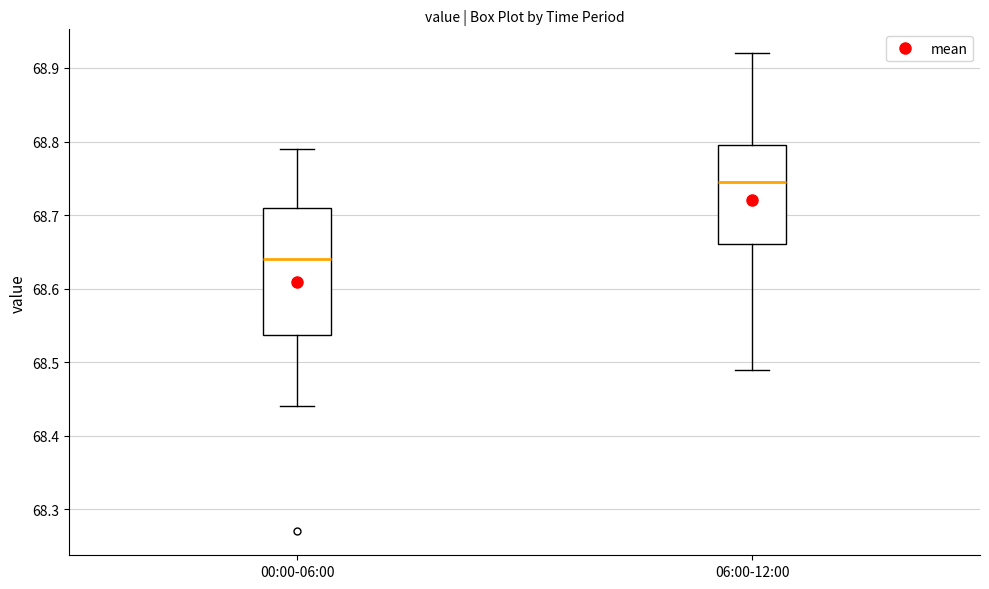

Reading left to right, transcribe this box plot: for each box, give where its median line is, the range the box spans, and where its two whiskers end, as read against the y-axis. The values are not printed on the chart, so give them approximately, as read against the axis.

00:00-06:00: median 68.64, box 68.54 to 68.71, whiskers 68.44 to 68.79
06:00-12:00: median 68.75, box 68.66 to 68.80, whiskers 68.49 to 68.92